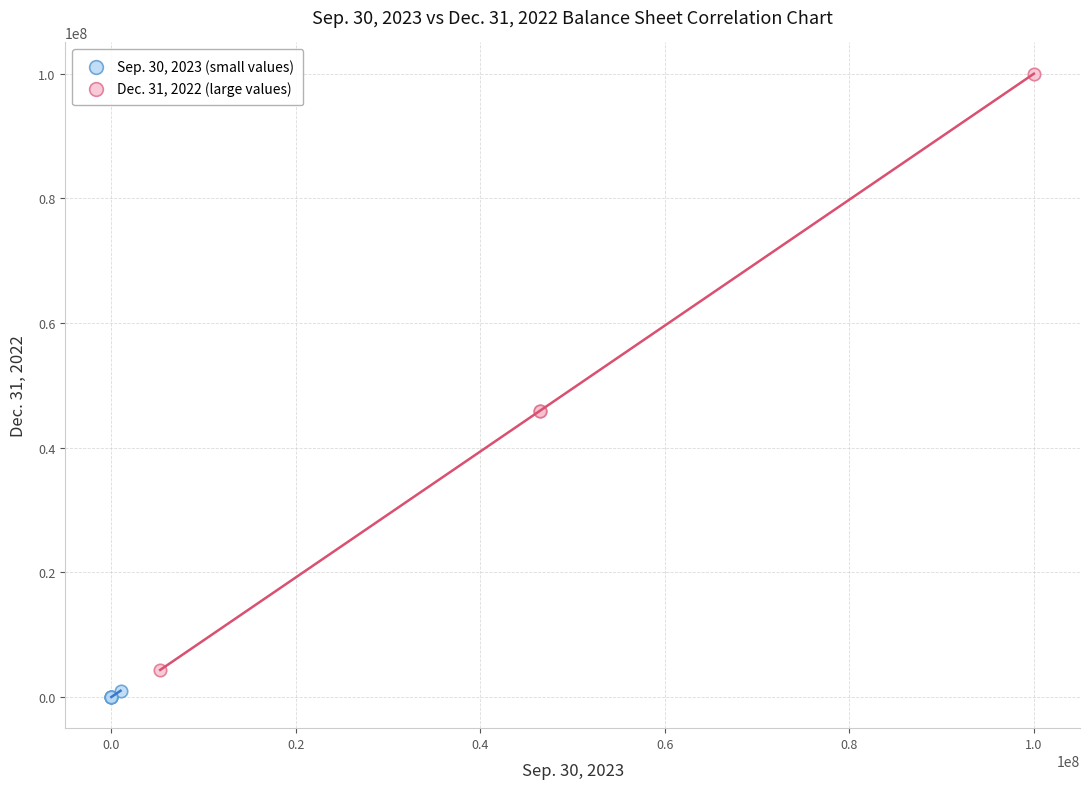

Which series has the largest Y range (max minus min)?

Dec. 31, 2022 (large values)